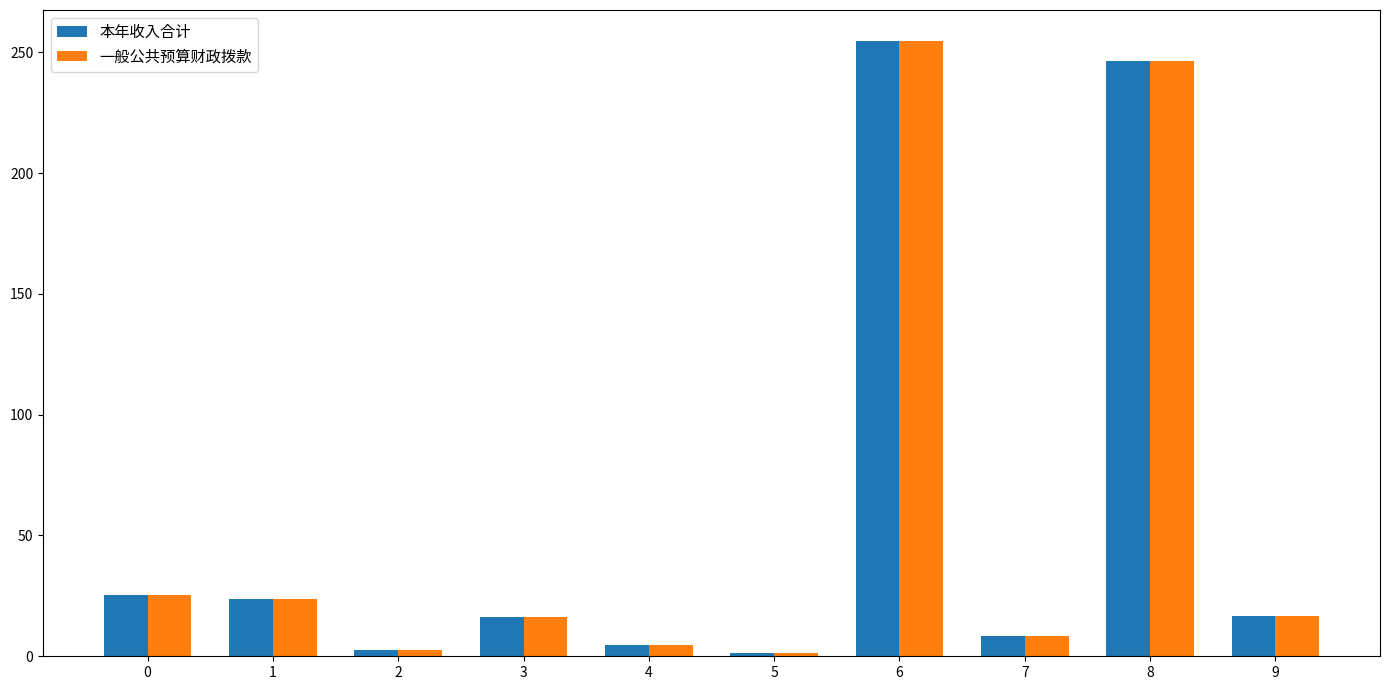

What is the average value of the 本年收入合计 series?

60.0